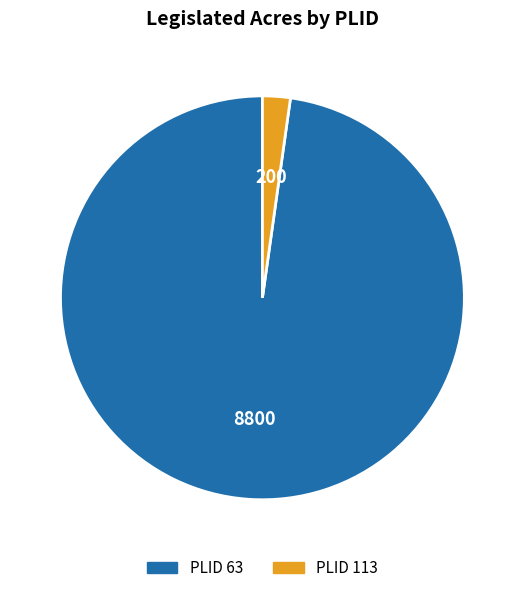

Is there any slice that represents more than half of the pie?

Yes